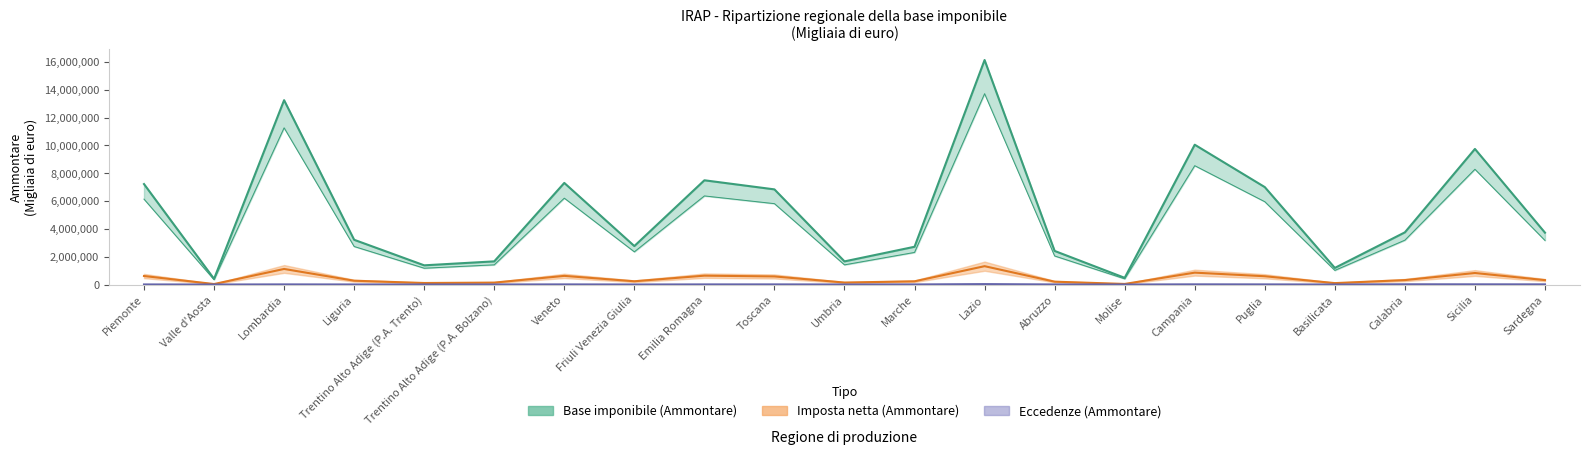

At which category does Imposta netta (Ammontare) reach its first local valley?

Valle d'Aosta